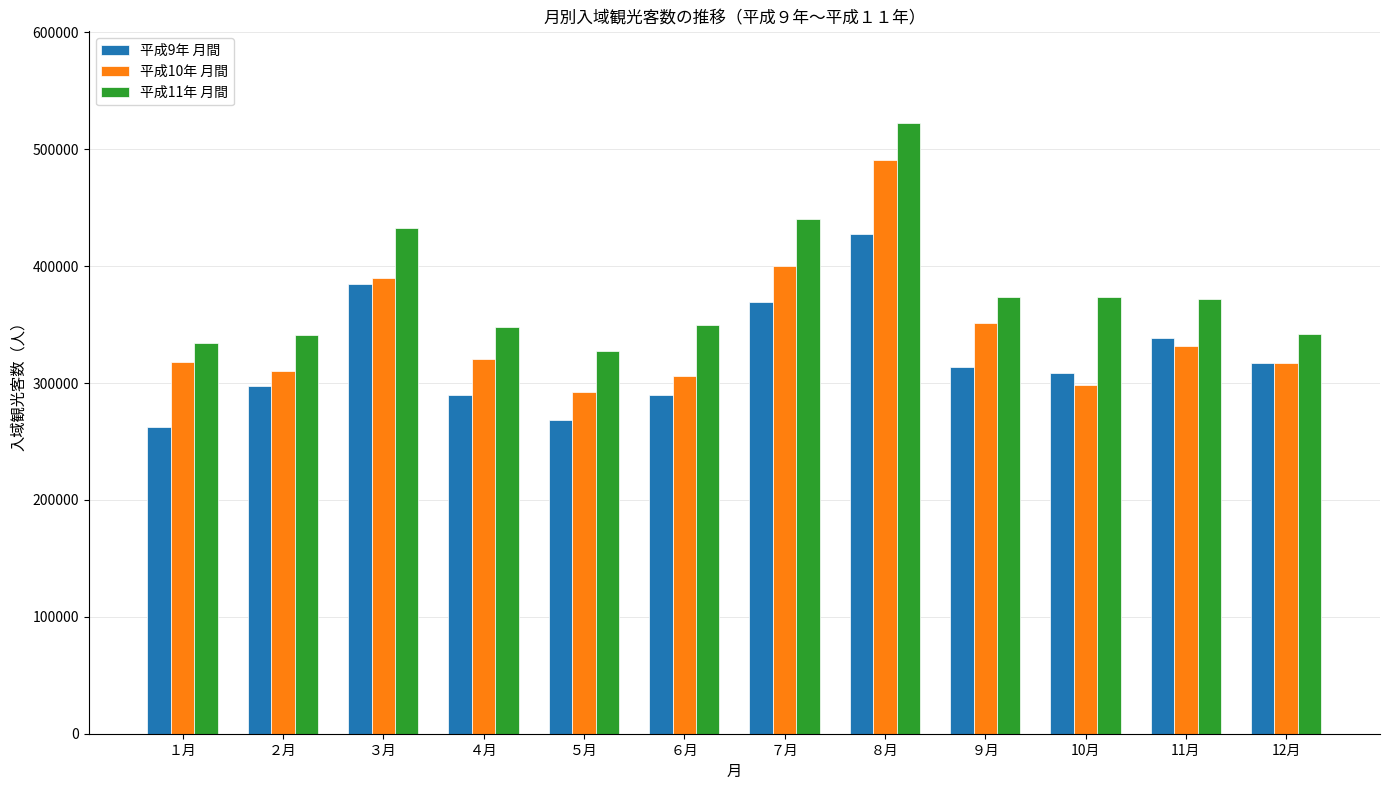

Is it true that 平成10年 月間 equals 351300 at ９月?

True